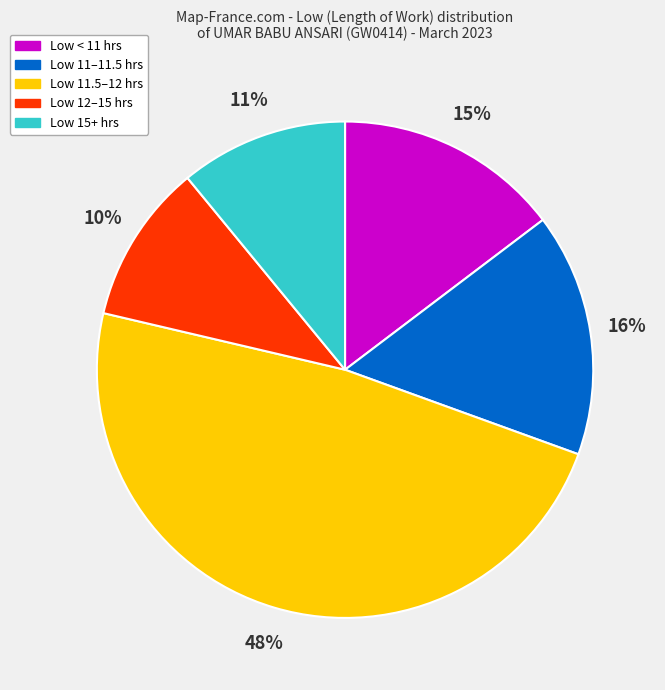

To the nearest percent, what is the average slice percentage?

20%